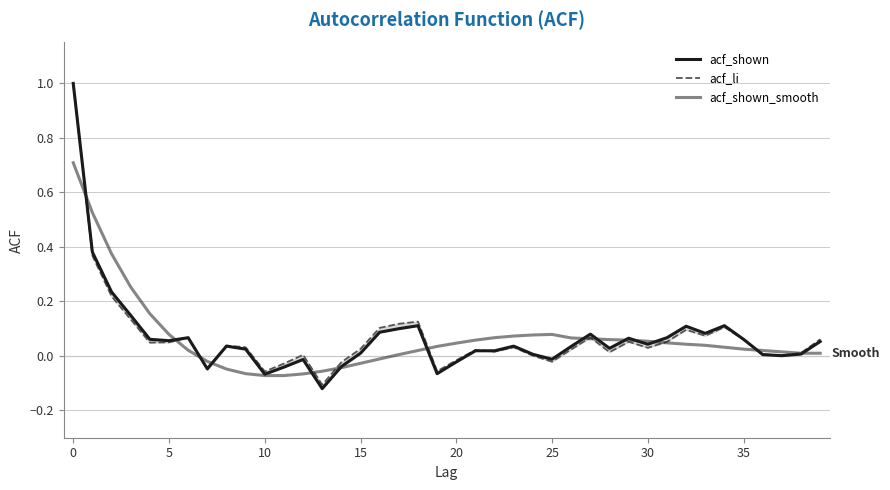

Does the chart display data point markers on the line(s)?

No